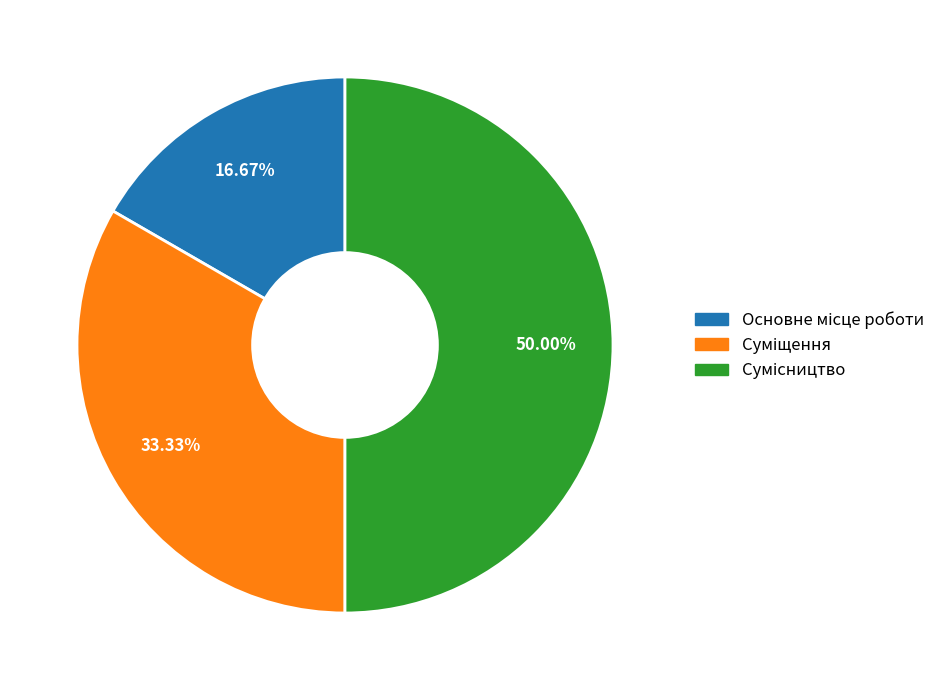

How many slices are in this pie chart?

3